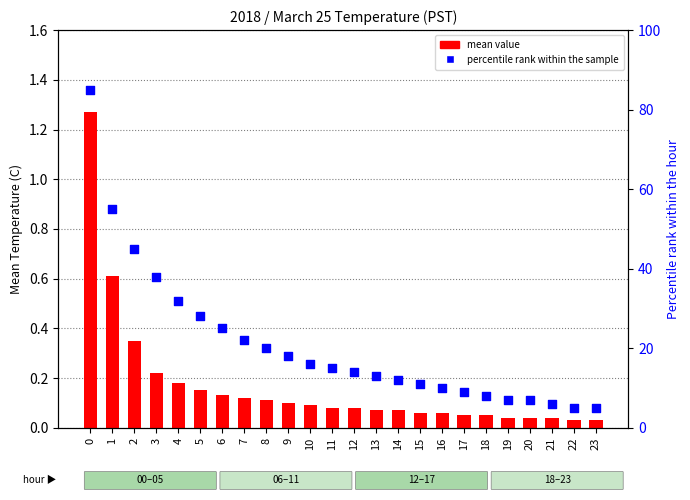

Which series has the widest spread of Y values?

percentile rank within the sample